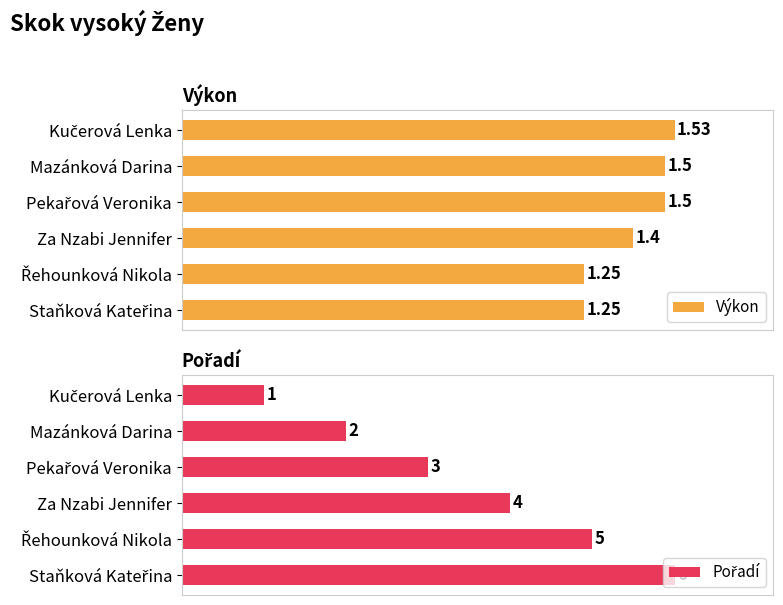

What is the difference between the maximum and minimum values in the Pořadí series?

83.3